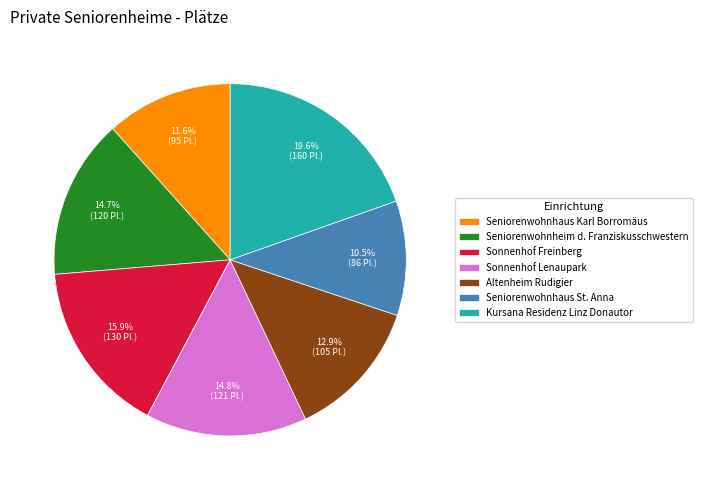

To the nearest percent, what is the difference between the largest and smallest slice percentages?

9%